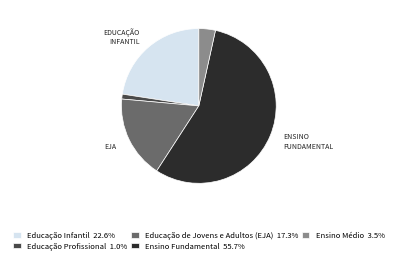

Does Educação Profissional represent more than half of the total?

No